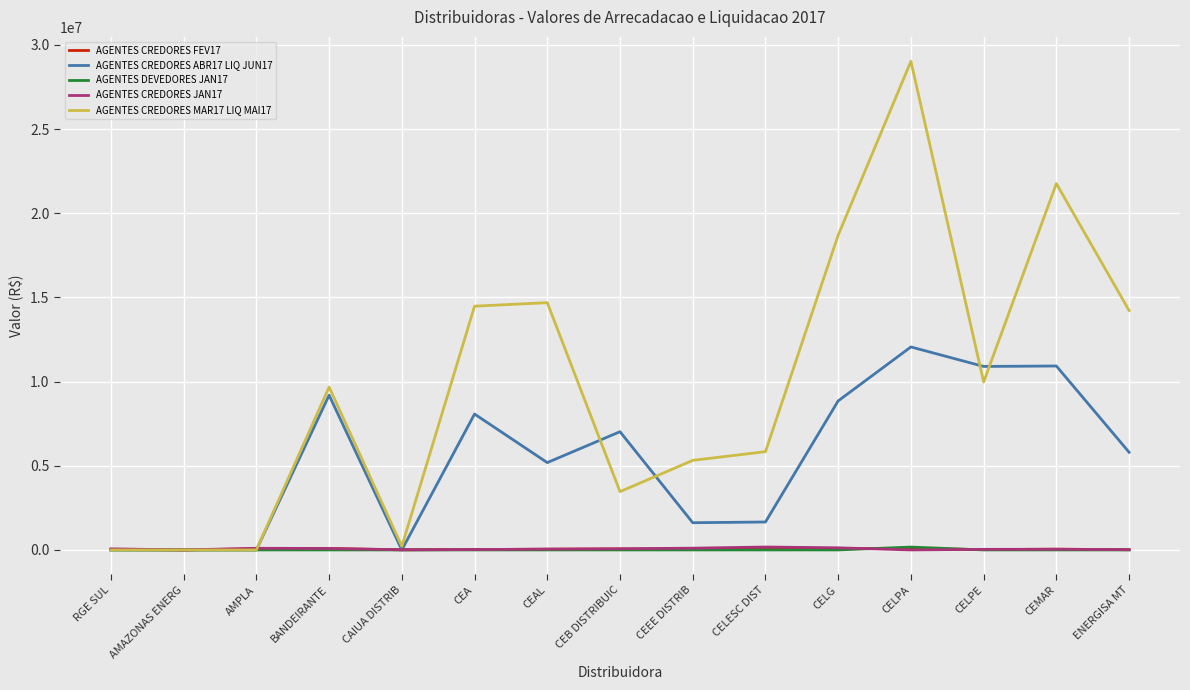

What is the sum of the AGENTES CREDORES FEV17 values at CEB DISTRIBUIC and CELG?

127840.4